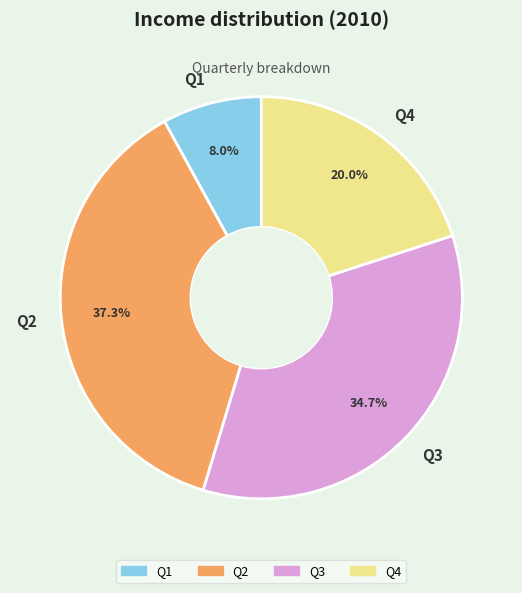

The Q2 slice represents 52% of the pie. True or false?

False